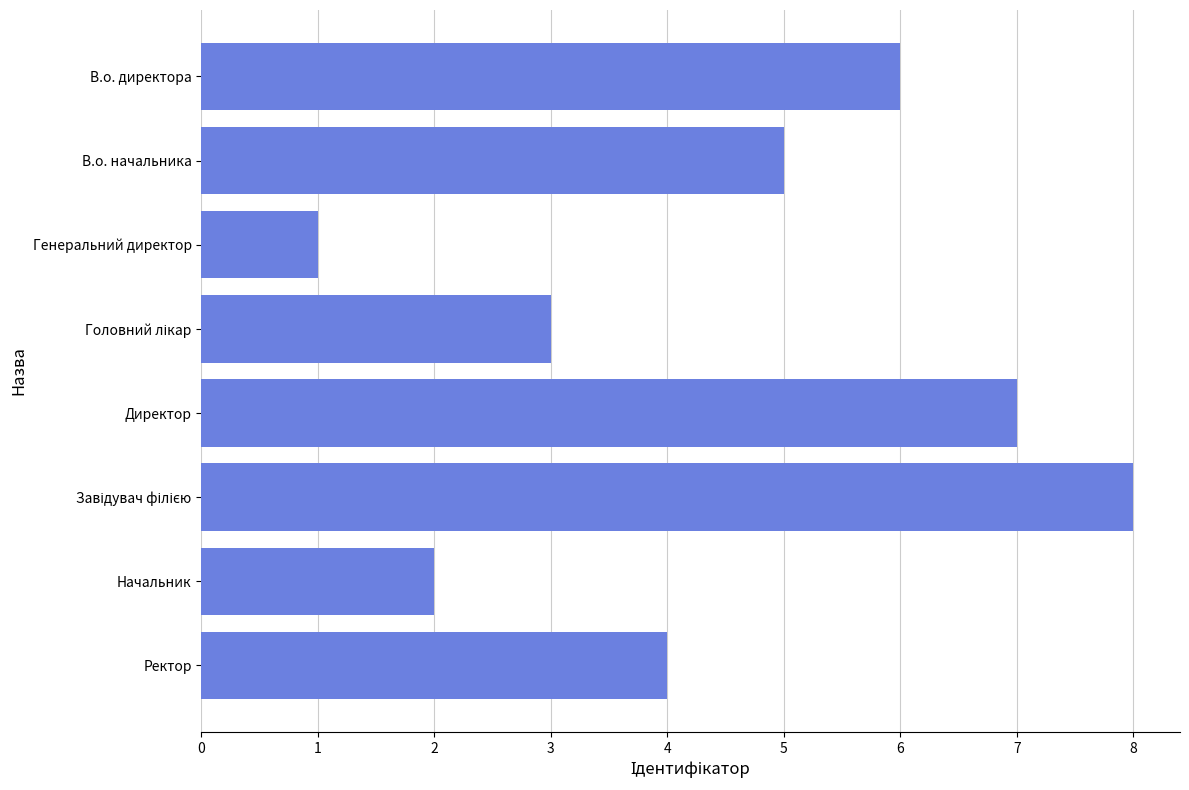

The chart shows a value of 7 at Директор. True or false?

True